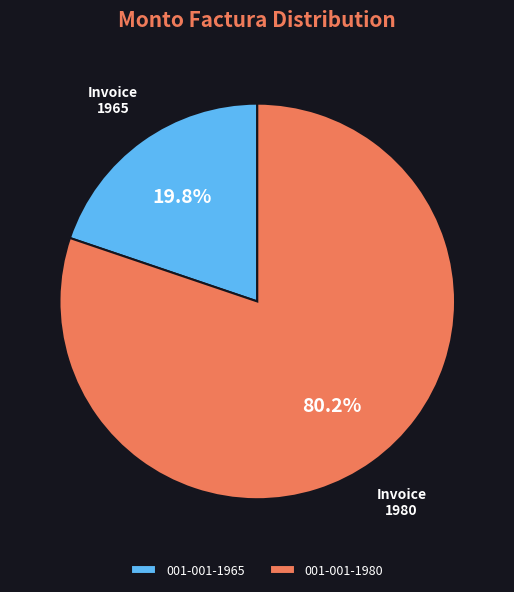

Between 001-001-1980 and 001-001-1965, which is larger?

001-001-1980